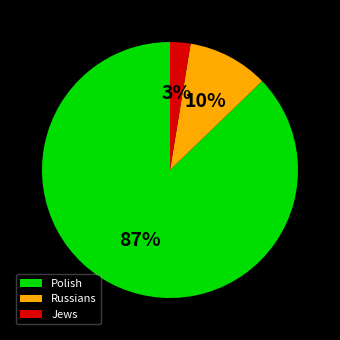

Which has a higher value, Jews or Russians?

Russians